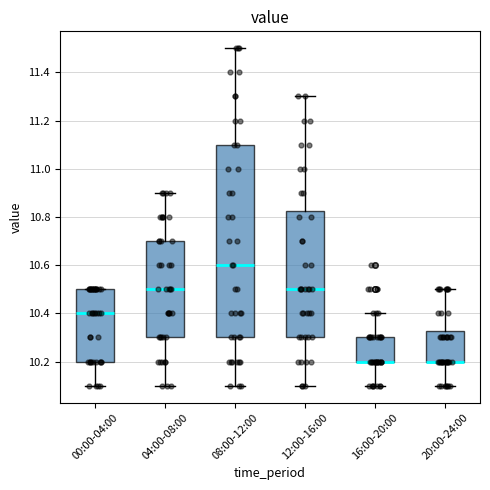

Comparing the boxes themselves (not the whiskers), which one is the tallest?

08:00-12:00